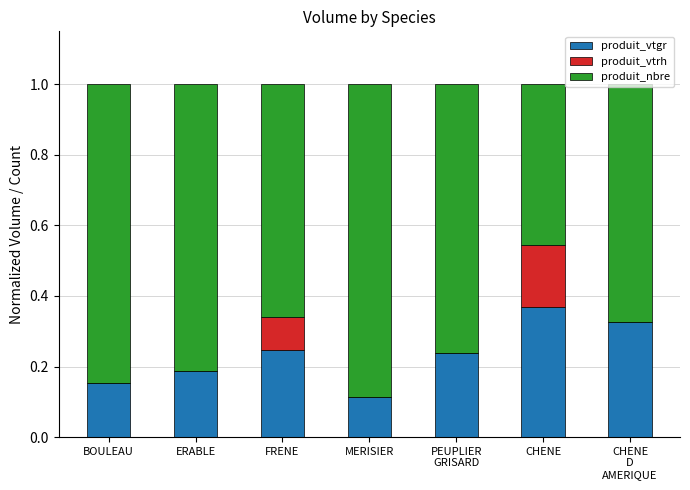

What is the sum of all produit_vtgr values?

1.6